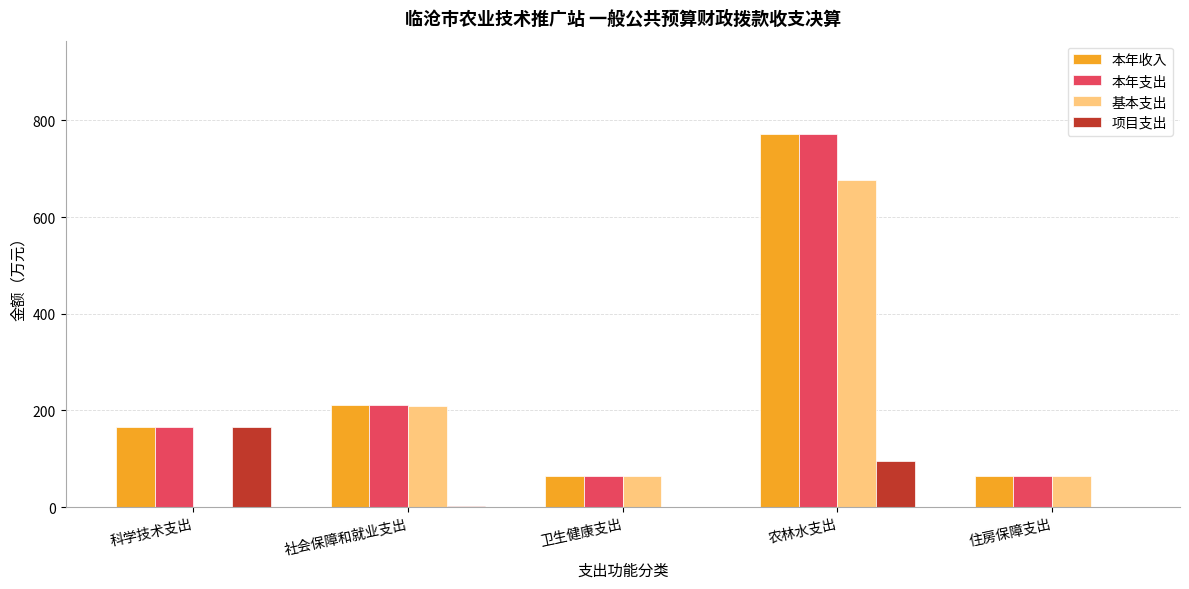

The value of 本年收入 at 科学技术支出 is 268.7. True or false?

False